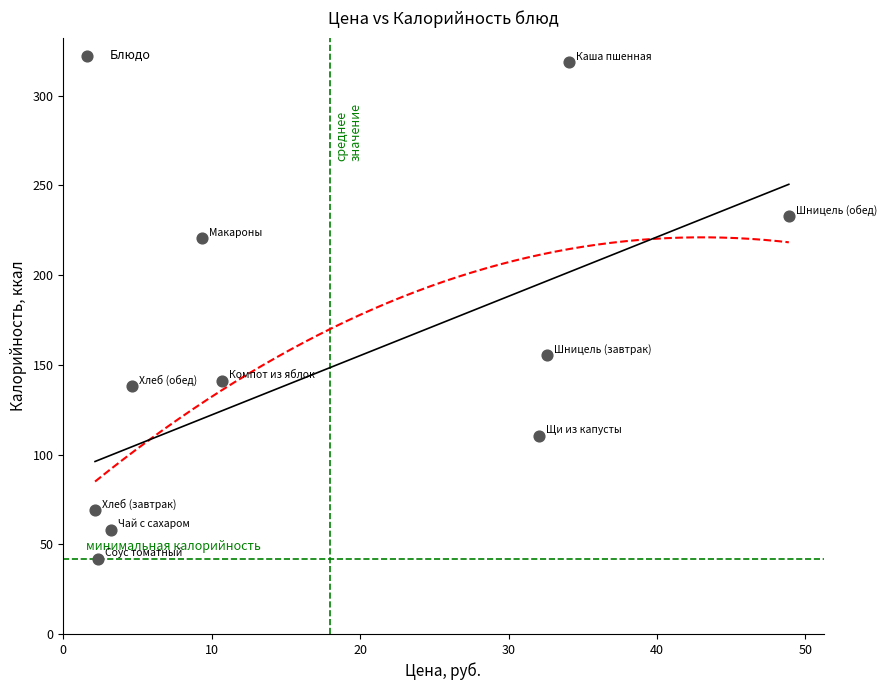

What is the average X value?

18.0